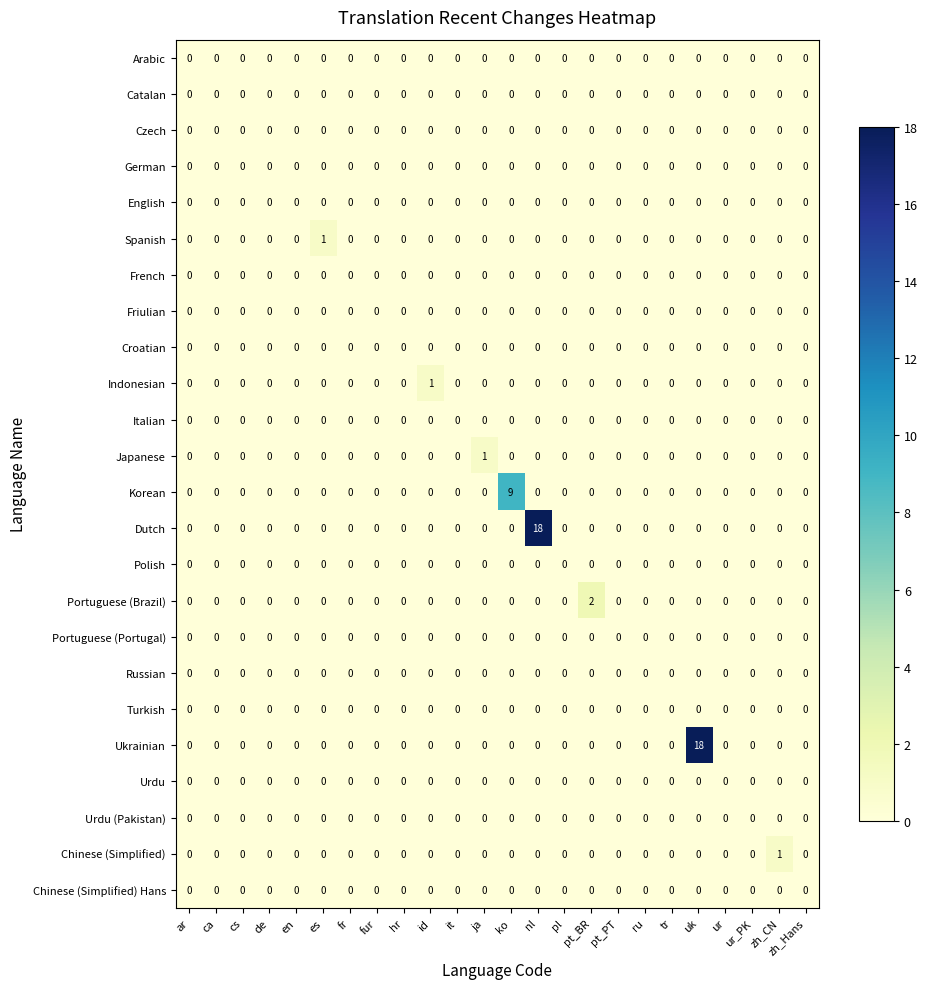

What is the difference between the maximum and minimum values in the Korean series?

9